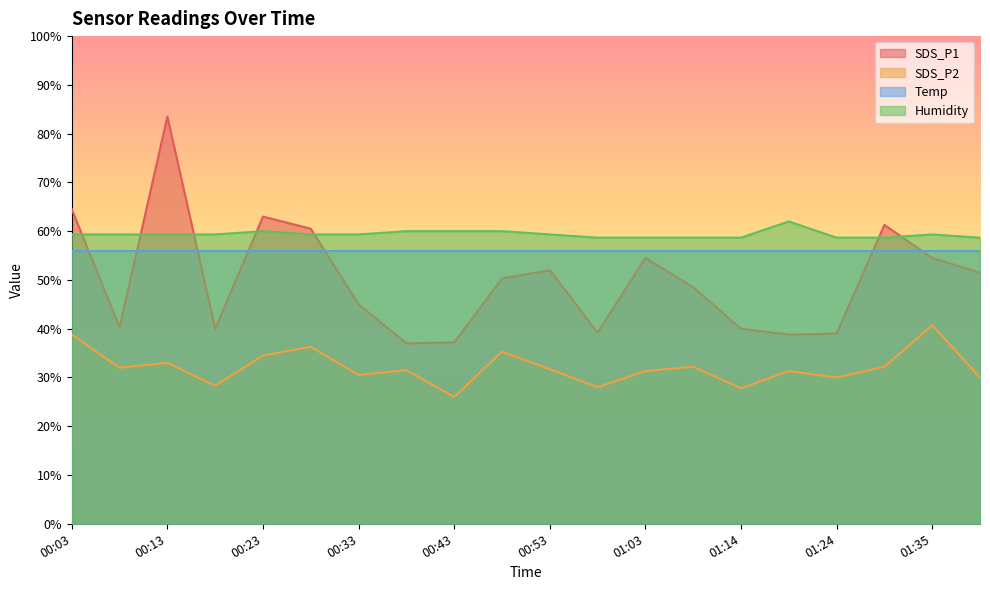

What is the value of the SDS_P2 point at the 6th from the left?

36.3